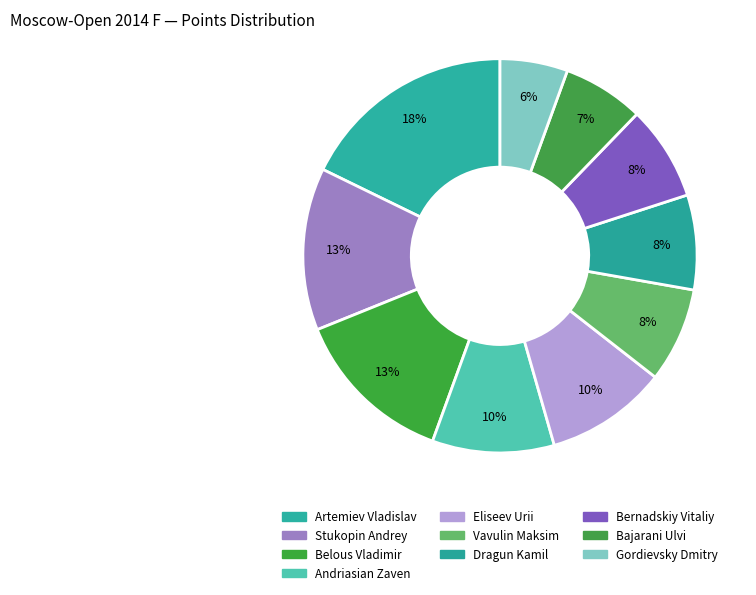

Count the number of slices in the pie.

10